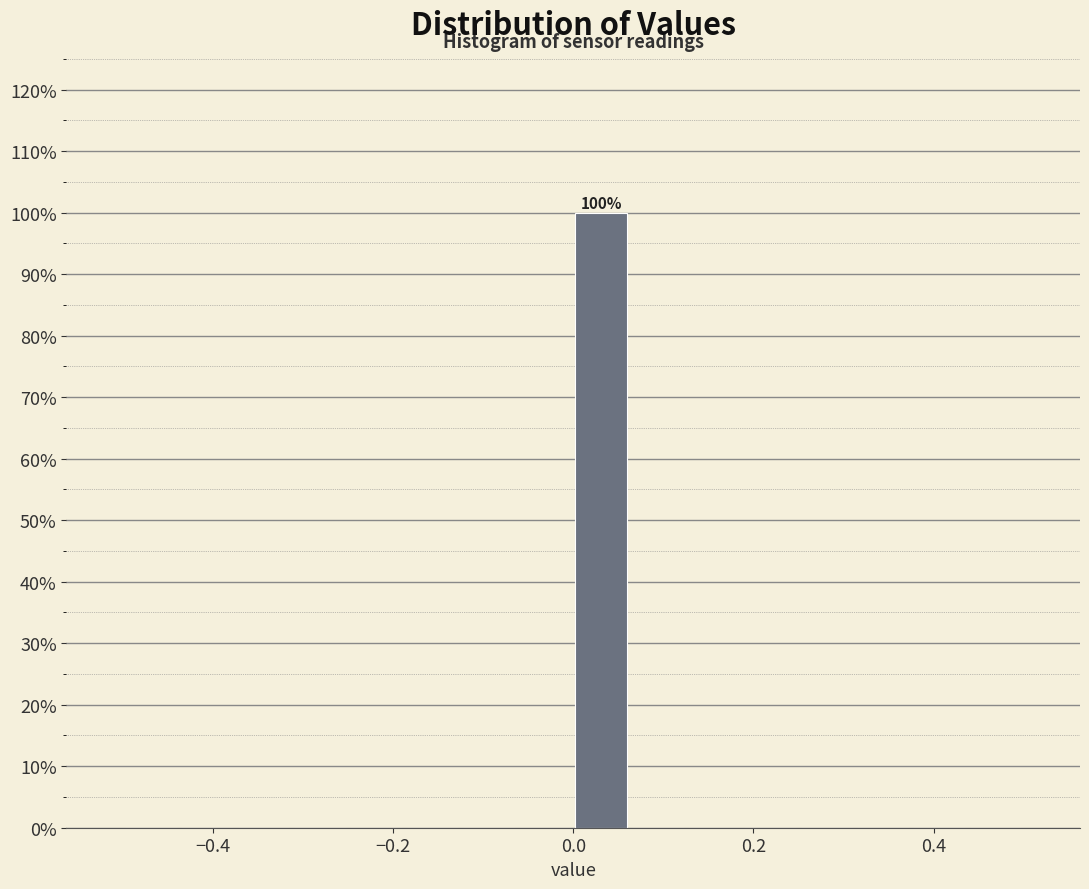

Read against the x-axis, roughly where is the centre of the tallest bar?

0.04